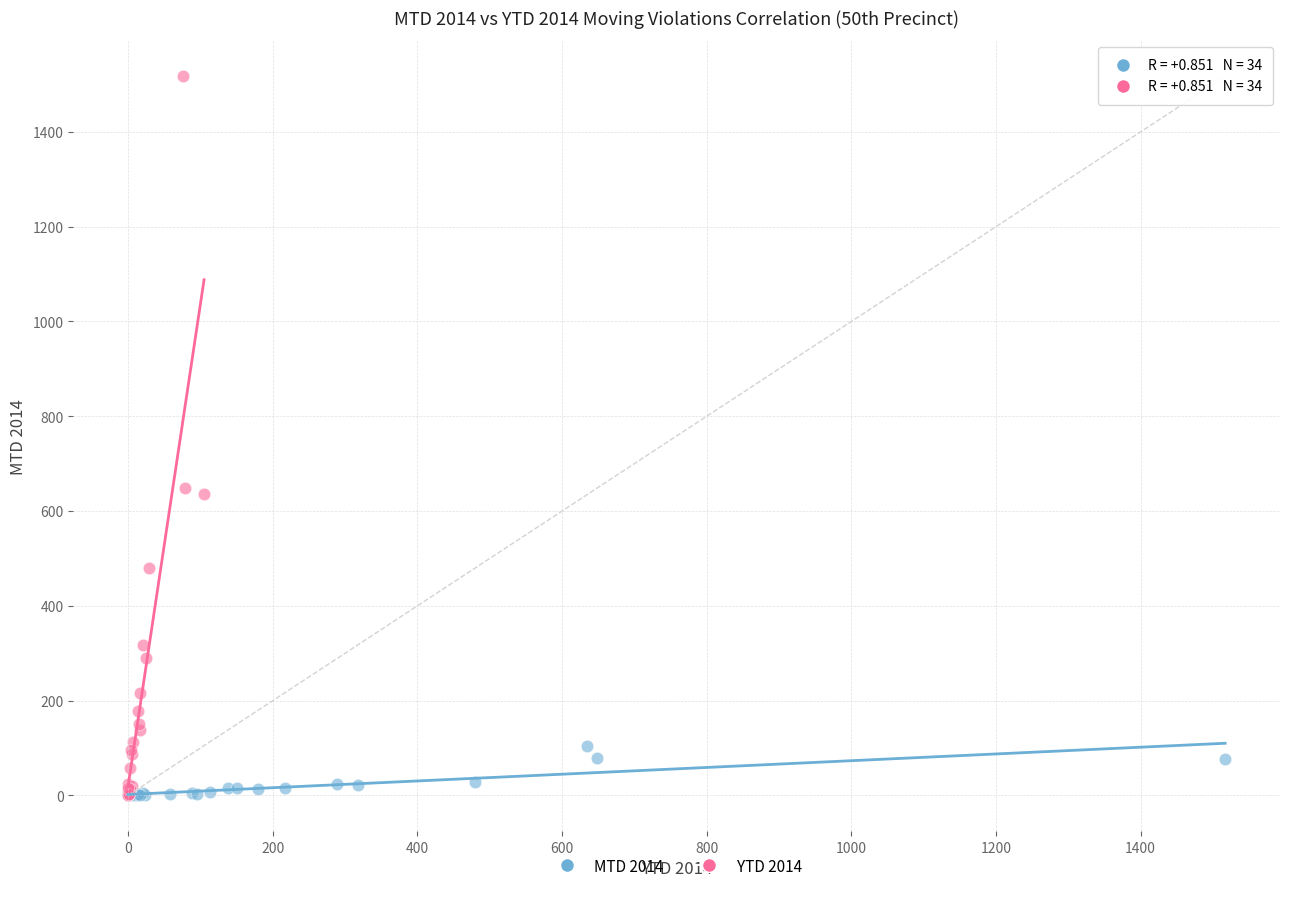

Which series contains the highest Y value?

YTD 2014